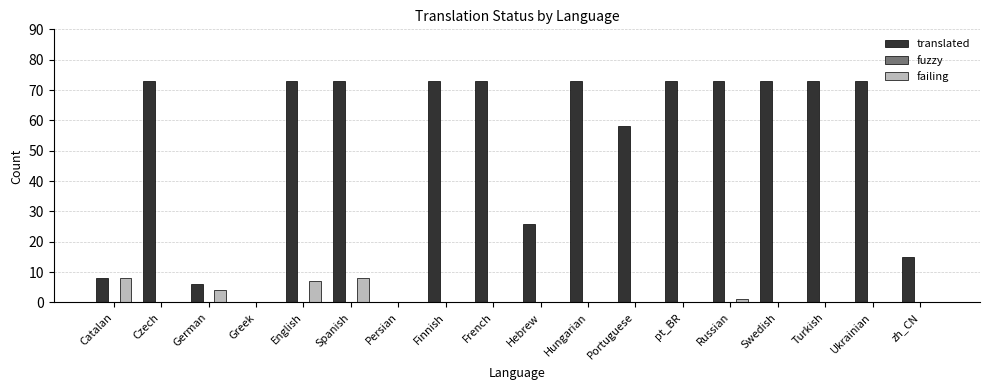

What is the spread (max minus min) of values at Turkish?

73